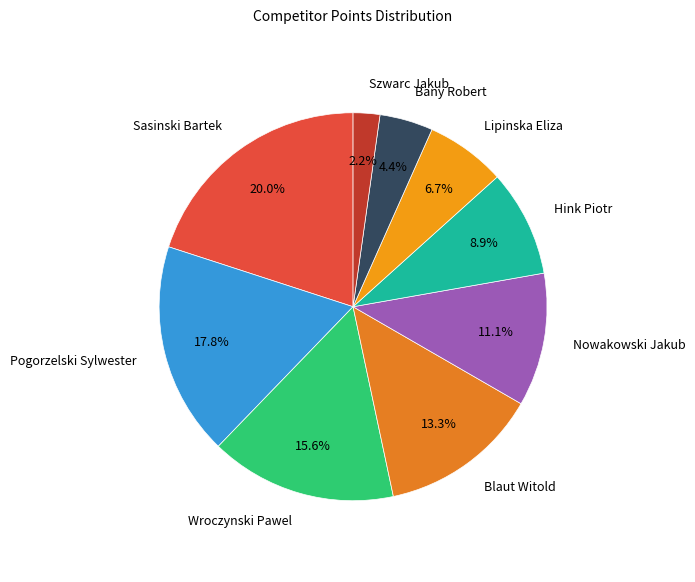

Which slice is the largest?

Sasinski Bartek